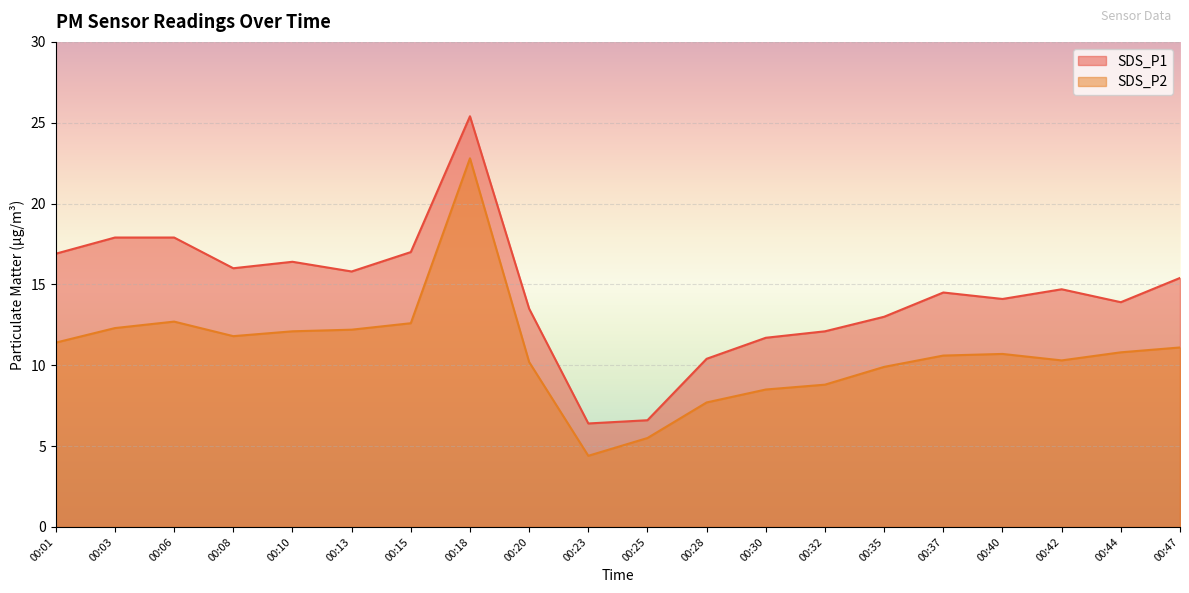

True or false: SDS_P1 and SDS_P2 cross at least once.

False